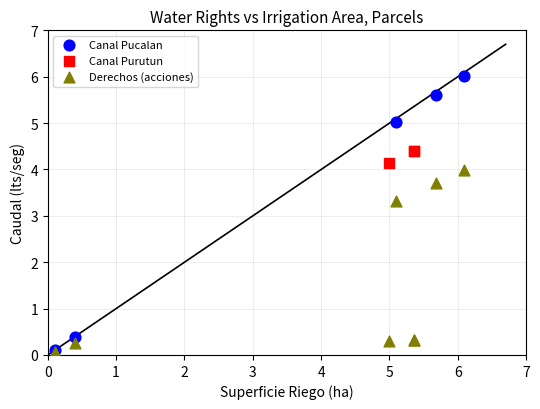

What are all the series names shown in the legend?

Canal Pucalan, Canal Purutun, Derechos (acciones)